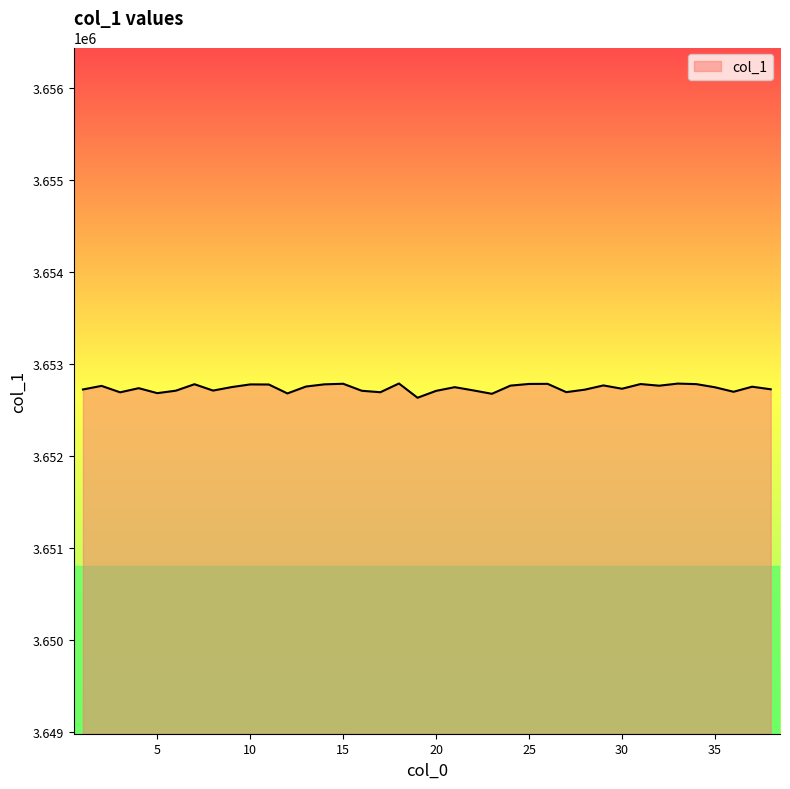

What is the smallest value displayed?

3652634